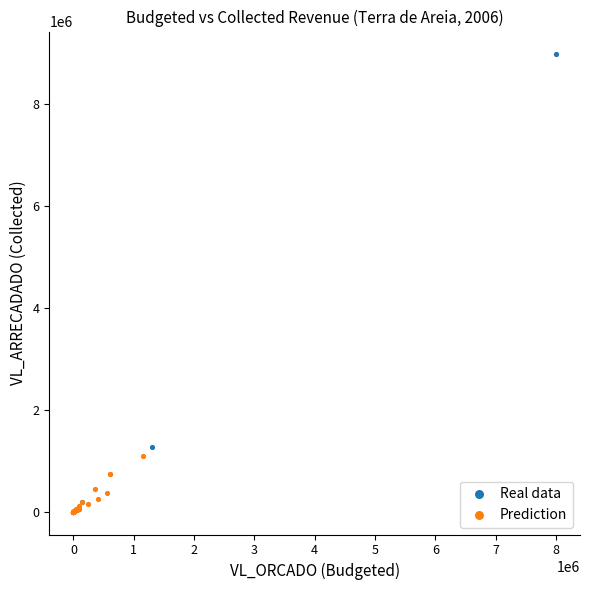

What are all the series names shown in the legend?

Real data, Prediction